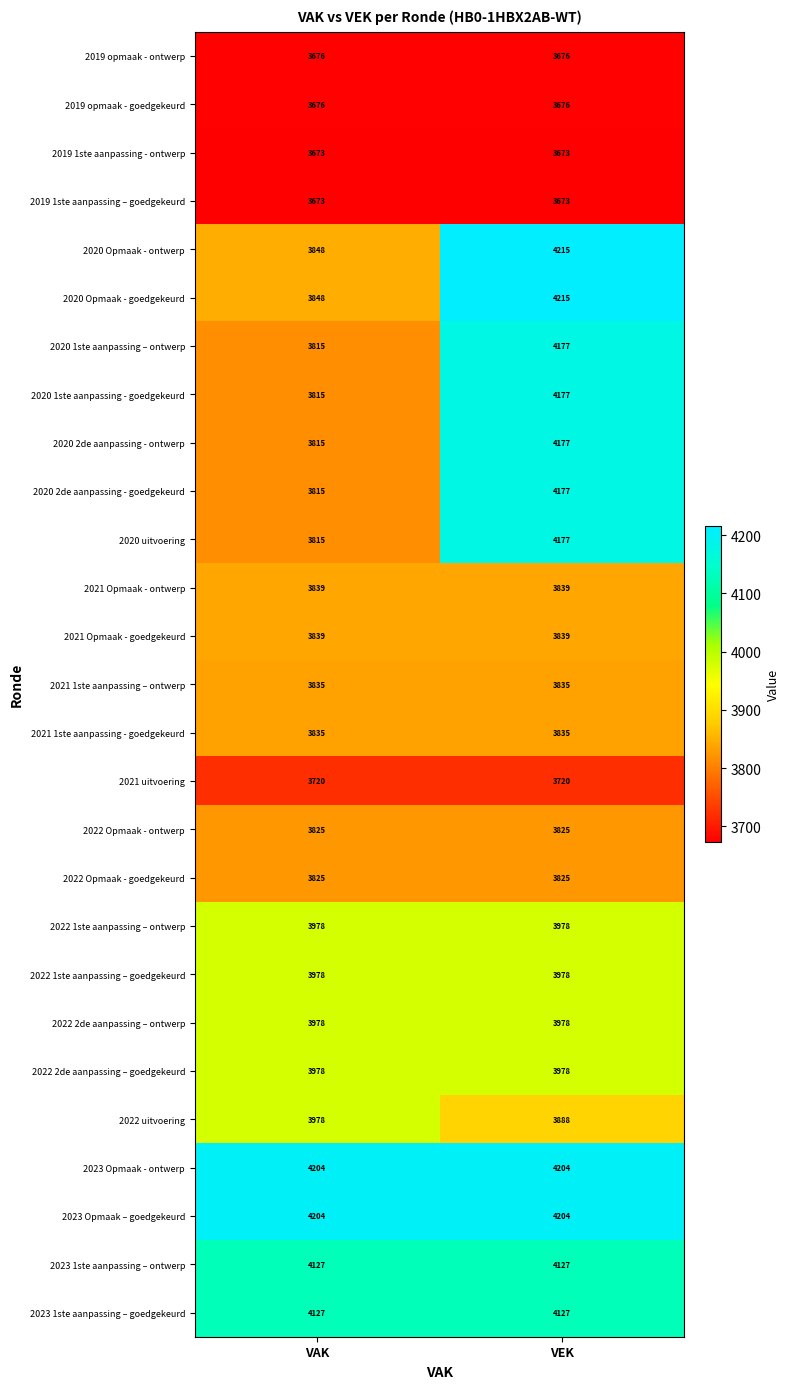

What is the spread (max minus min) of values at VAK?

531